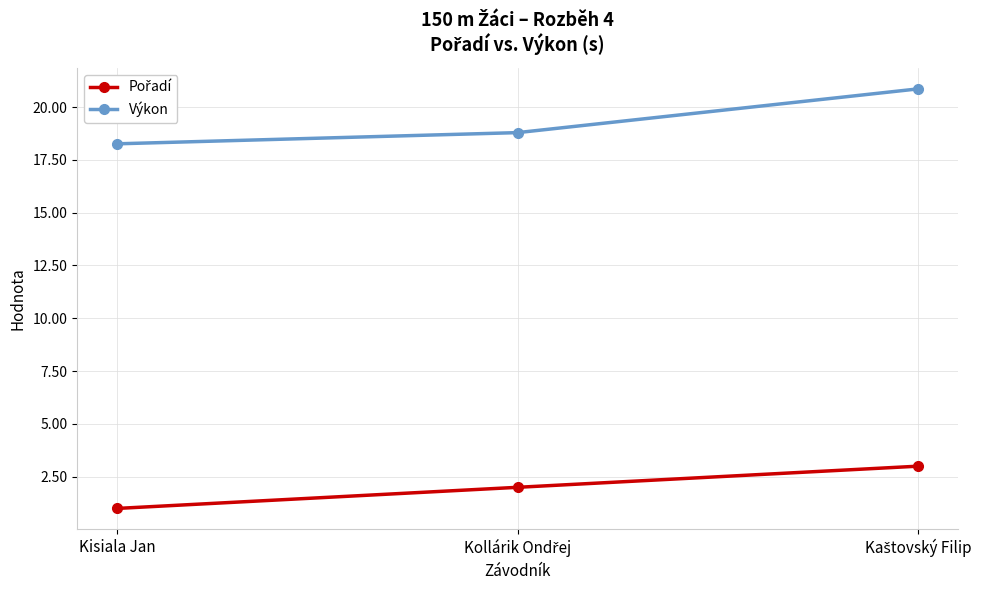

How many data points does each series have?

3